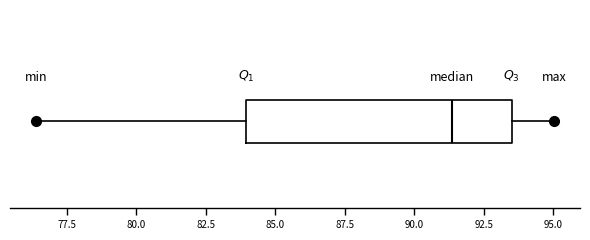

Transcribe this box plot: give where the median line is, the range the box spans, and where the two whiskers end, as read against the x-axis. The values are not printed on the chart, so give them approximately, as read against the axis.

median 91.5, box 84.0 to 93.5, whiskers 76.5 to 95.0